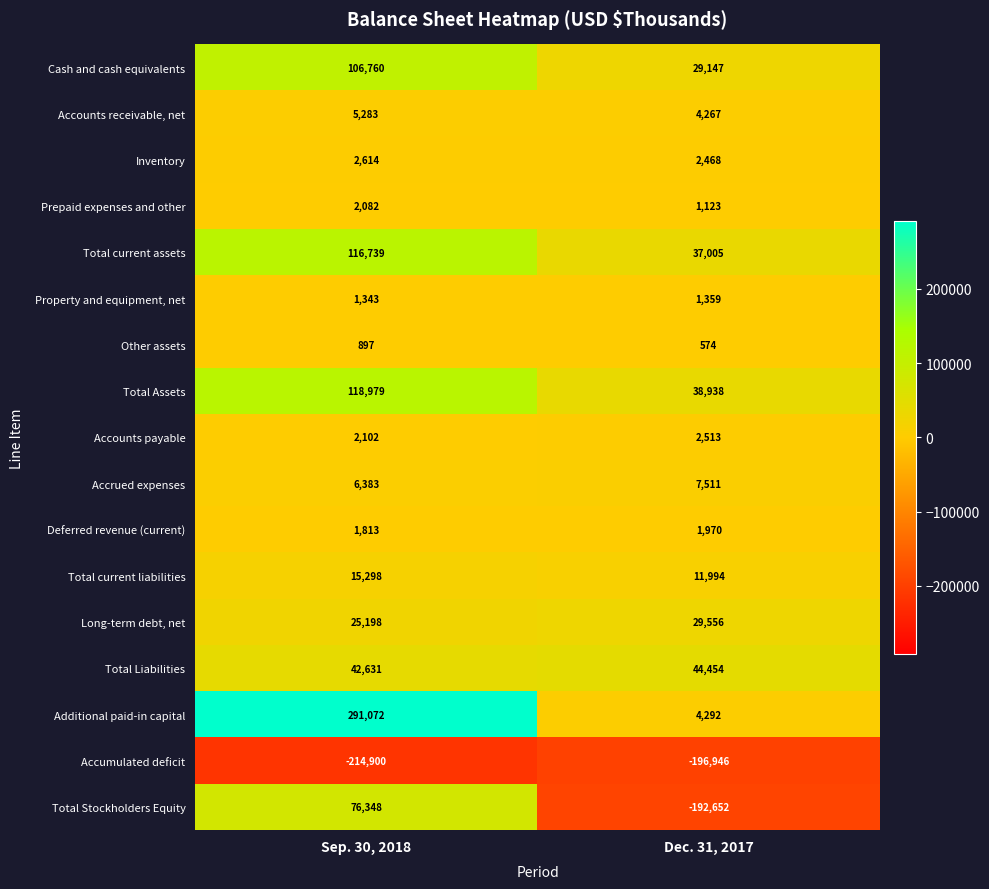

What is the sum of all Long-term debt, net values?

54754